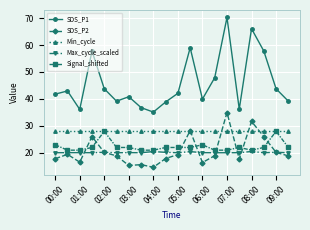

Which series has the largest range (max minus min)?

SDS_P1